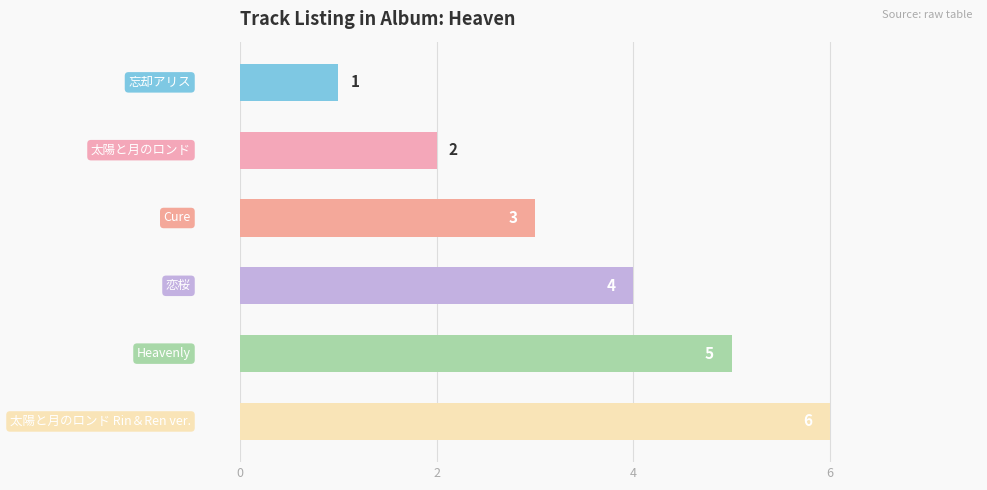

What is the average value?

4